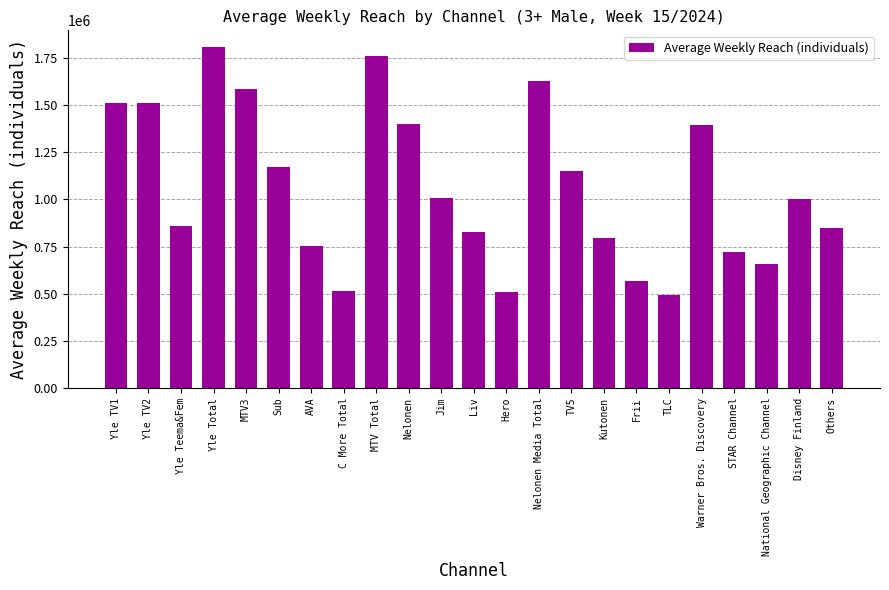

How many bars are there in total?

23